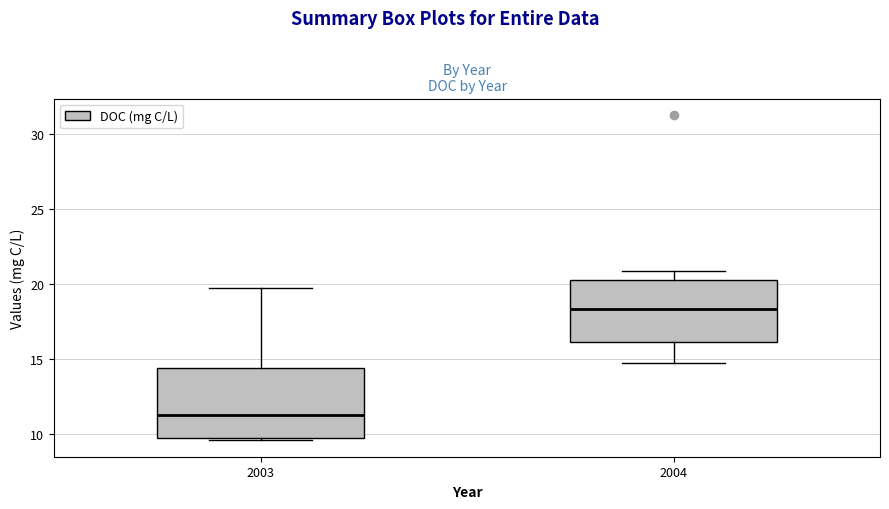

Reading left to right, transcribe this box plot: for each box, give where its median line is, the range the box spans, and where its two whiskers end, as read against the y-axis. The values are not printed on the chart, so give them approximately, as read against the axis.

2003: median 11.5, box 9.5 to 14.5, whiskers 9.5 (just below the box's lower edge) to 19.5
2004: median 18.5, box 16.0 to 20.5, whiskers 14.5 to 21.0